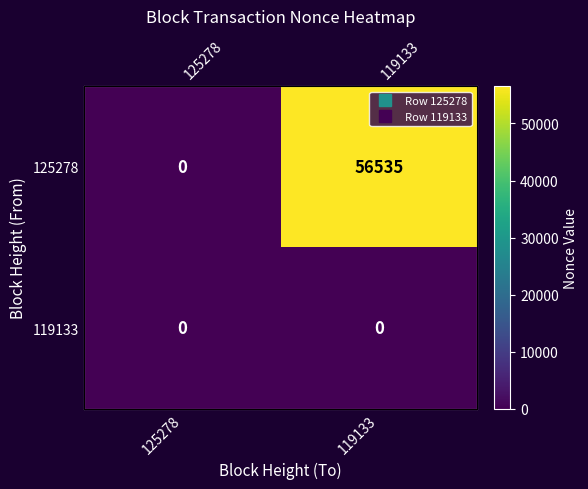

Is the value of 119133 at 125278 greater than the value of 125278 at 119133?

No